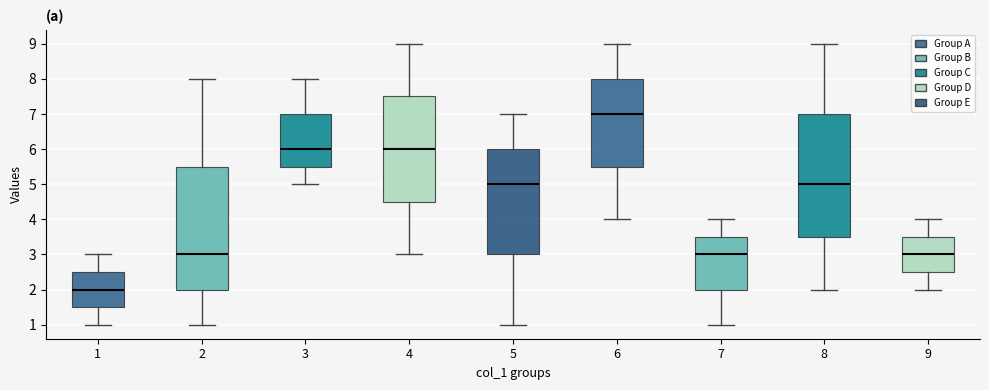

Reading left to right, transcribe this box plot: for each box, give where its median line is, the range the box spans, and where its two whiskers end, as read against the y-axis. The values are not printed on the chart, so give them approximately, as read against the axis.

1: median 2.0, box 1.5 to 2.5, whiskers 1.0 to 3.0
2: median 3.0, box 2.0 to 5.5, whiskers 1.0 to 8.0
3: median 6.0, box 5.5 to 7.0, whiskers 5.0 to 8.0
4: median 6.0, box 4.5 to 7.5, whiskers 3.0 to 9.0
5: median 5.0, box 3.0 to 6.0, whiskers 1.0 to 7.0
6: median 7.0, box 5.5 to 8.0, whiskers 4.0 to 9.0
7: median 3.0, box 2.0 to 3.5, whiskers 1.0 to 4.0
8: median 5.0, box 3.5 to 7.0, whiskers 2.0 to 9.0
9: median 3.0, box 2.5 to 3.5, whiskers 2.0 to 4.0